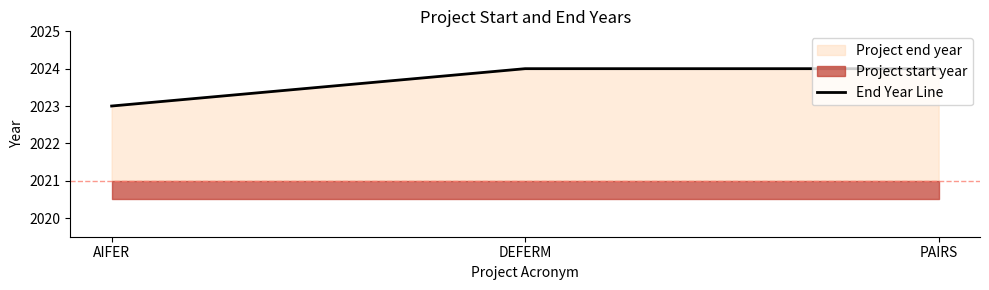

Which label corresponds to the largest value in the chart?

DEFERM